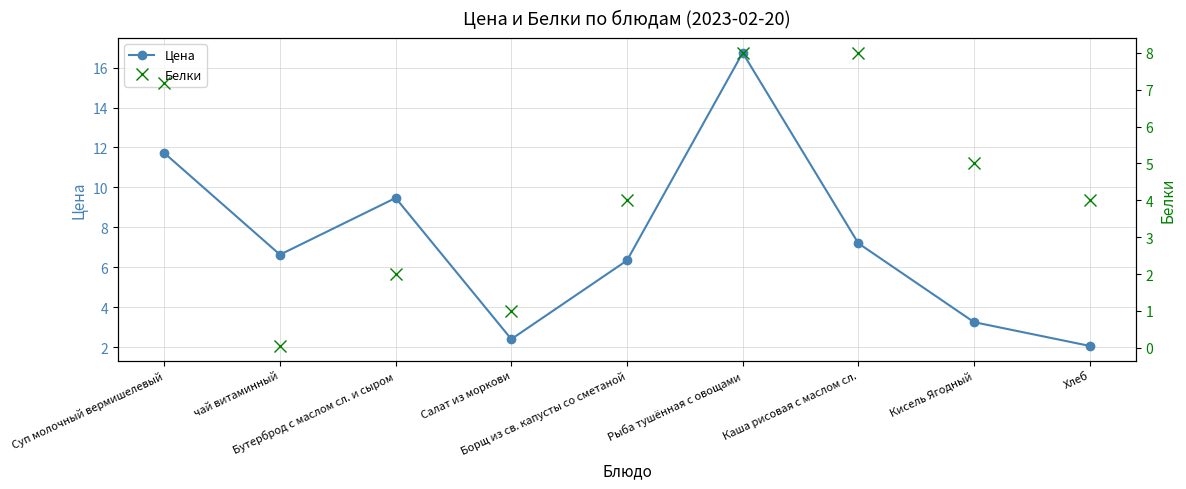

List the series in order of their overall mean, highest first.

Цена, Белки